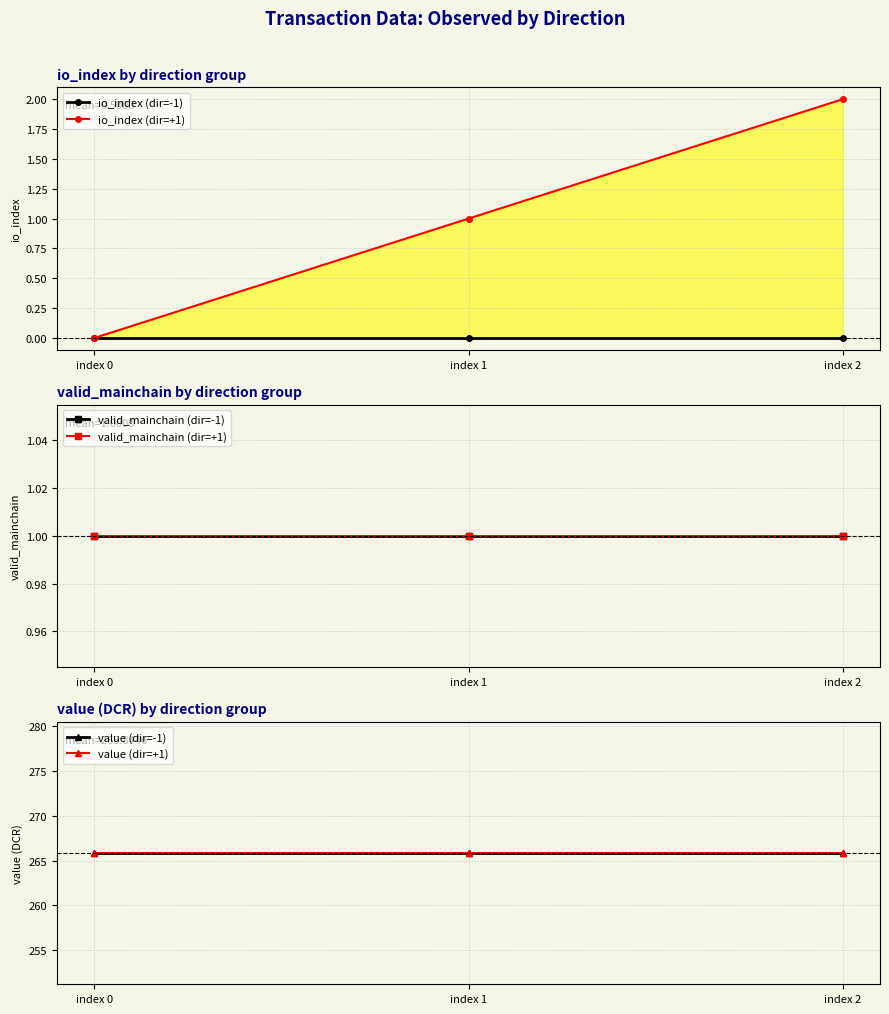

At which label is value (dir=+1) closest to 265?

index 0